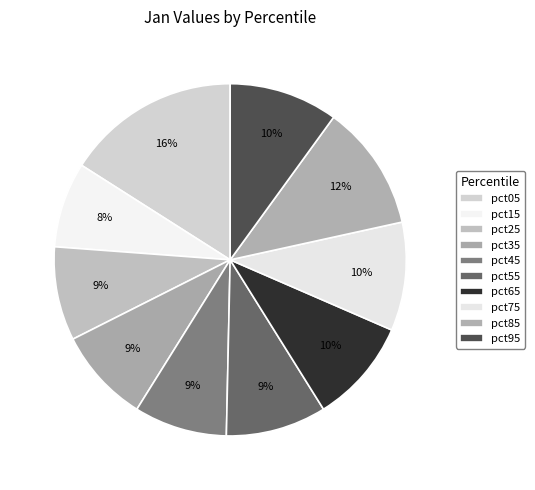

How many slices are in this pie chart?

10